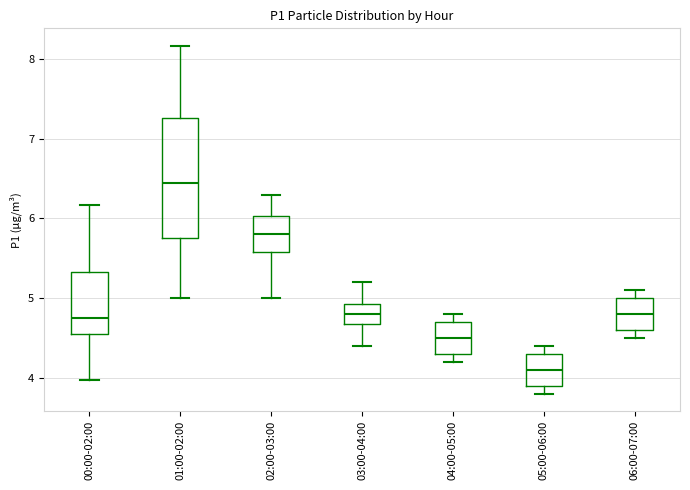

Comparing the boxes themselves (not the whiskers), which one is the tallest?

01:00-02:00